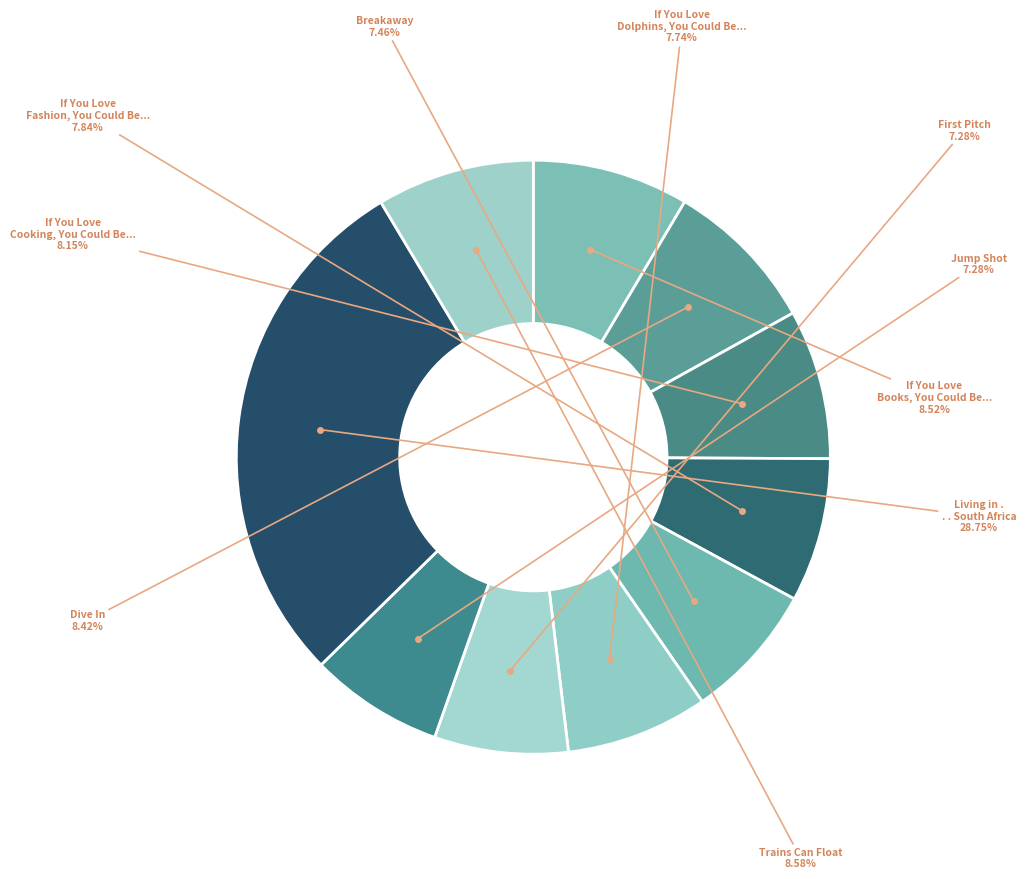

To the nearest percent, what portion does Jump Shot represent?

7%